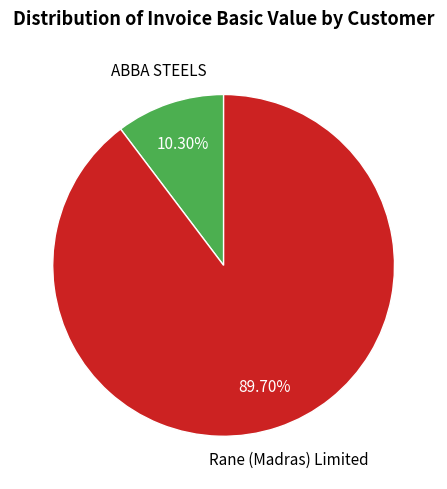

Approximately how many times larger is the value at Rane (Madras) Limited compared to ABBA STEELS?

8.7